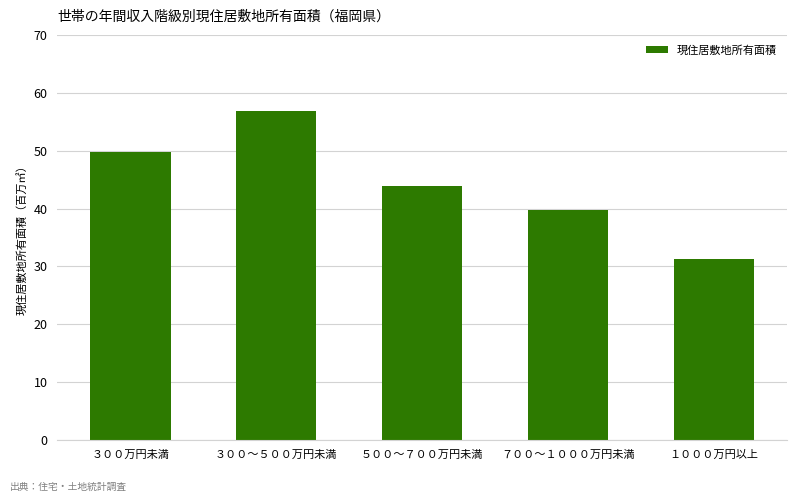

What is the difference between the values at １０００万円以上 and ５００～７００万円未満?

12518000